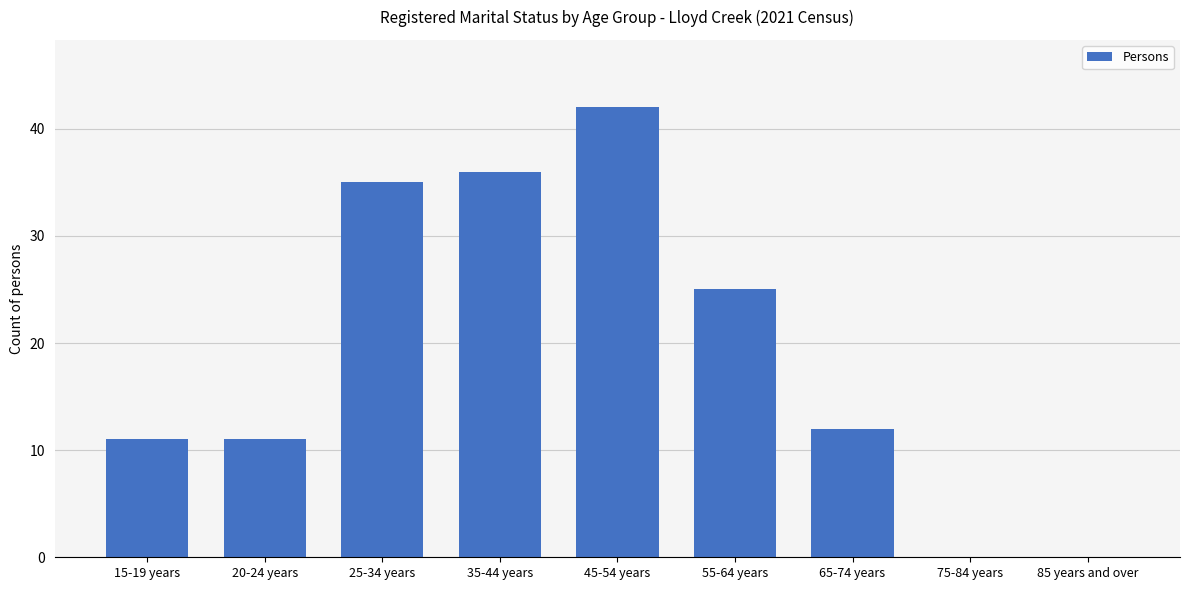

The value at 55-64 years is 8. True or false?

False